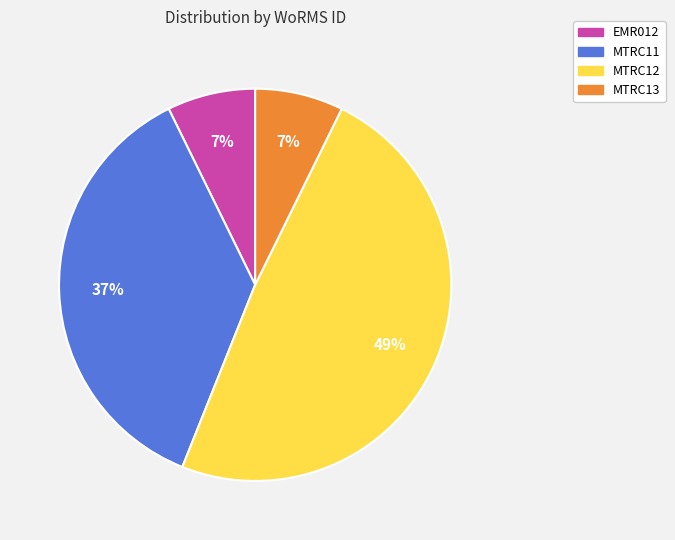

To the nearest percent, what is the combined percentage of MTRC12 and MTRC13?

56%